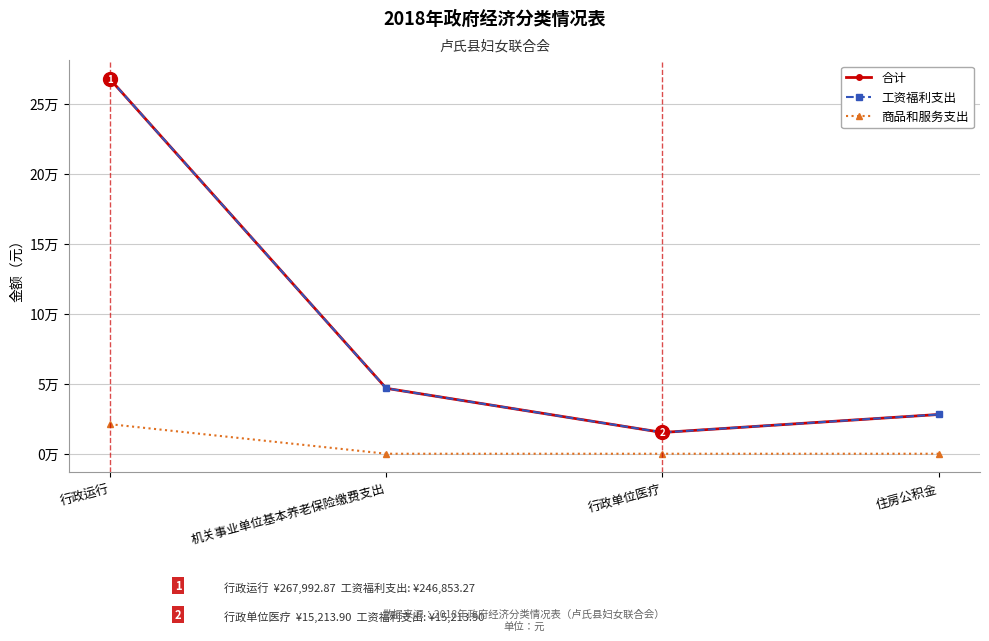

The 商品和服务支出 series shows 0.0 at 行政单位医疗. True or false?

True